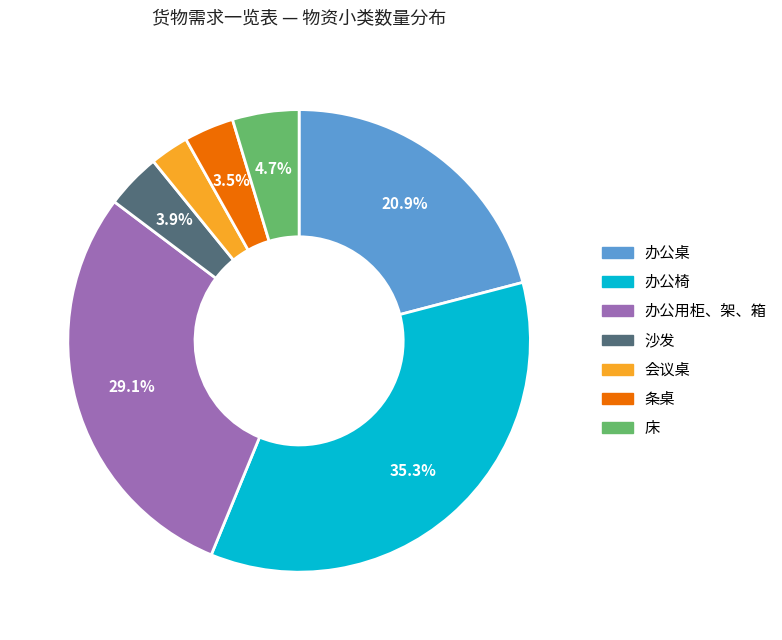

To the nearest percent, what portion does 办公椅 represent?

35%